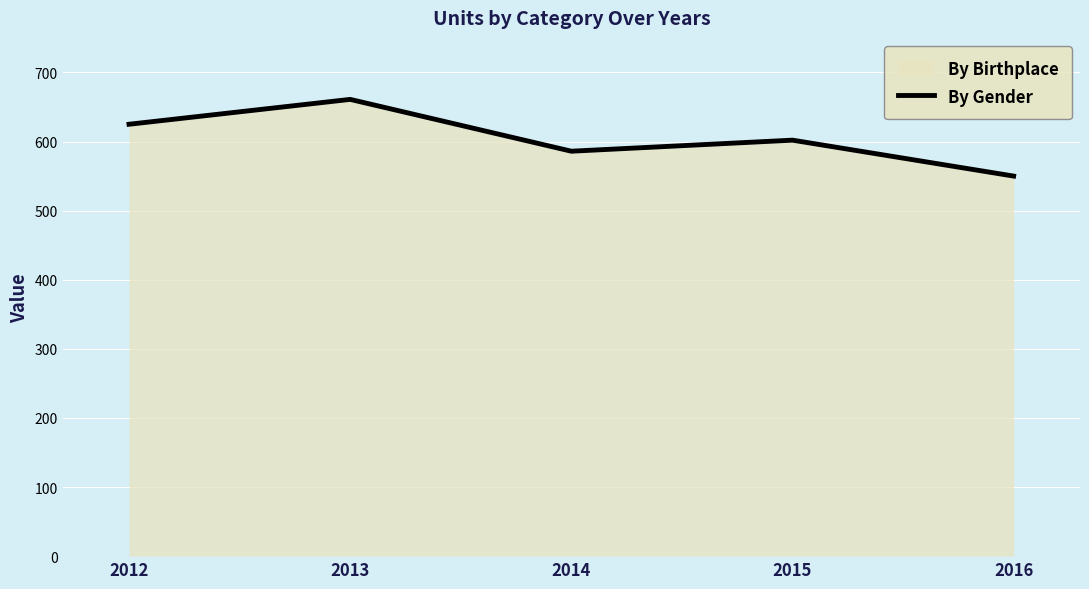

Reading left to right, what are all the values shown in this chart?

625	661	586	602	550